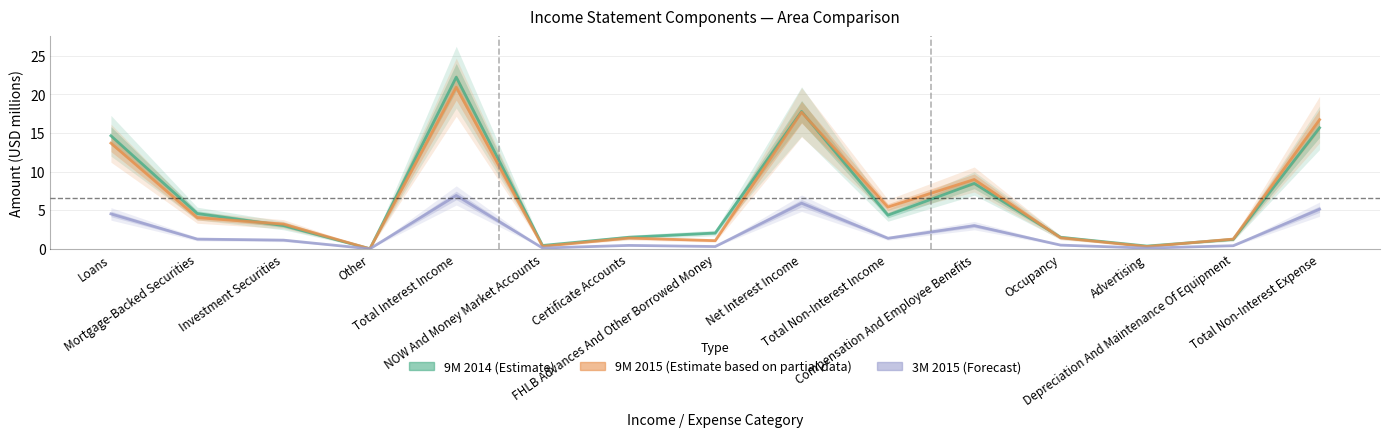

Which has a higher value, Other or Total Non-Interest Income?

Total Non-Interest Income